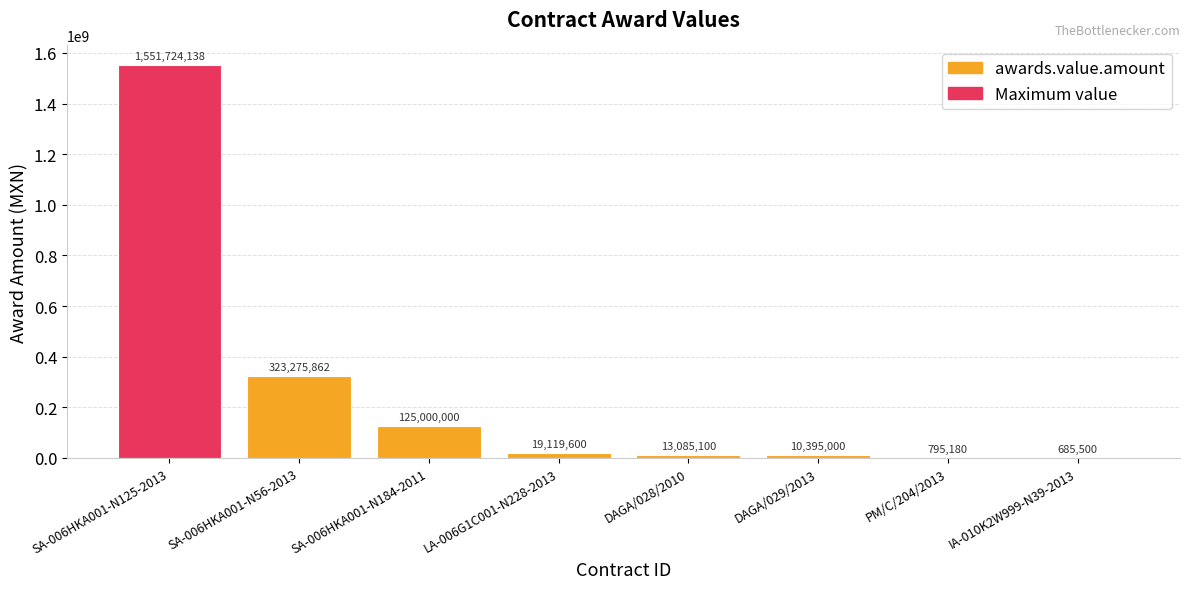

Which has a higher value, IA-010K2W999-N39-2013 or SA-006HKA001-N56-2013?

SA-006HKA001-N56-2013